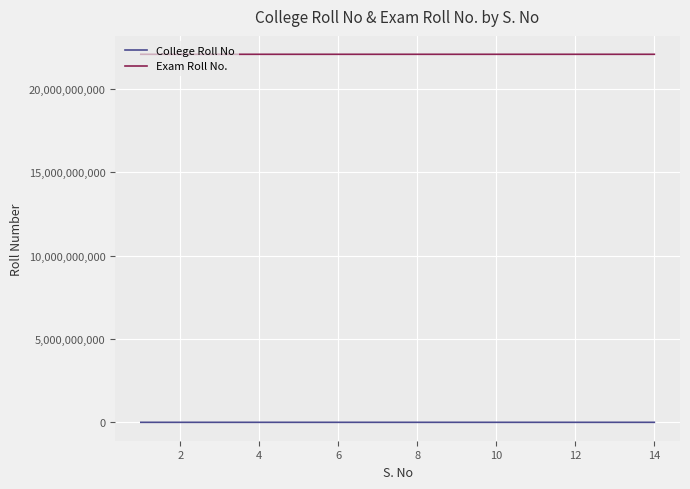

List the series in order of their peak value, lowest first.

College Roll No, Exam Roll No.